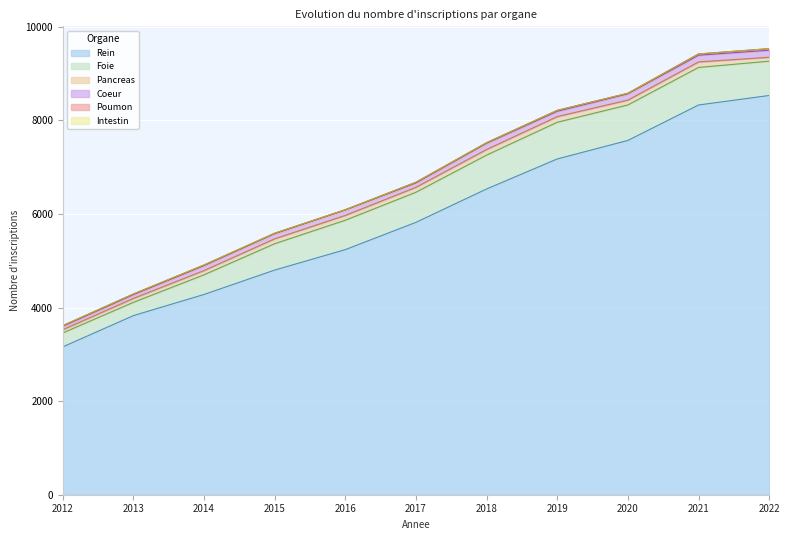

What is the difference between the Foie values at 2014 and 2017?

223